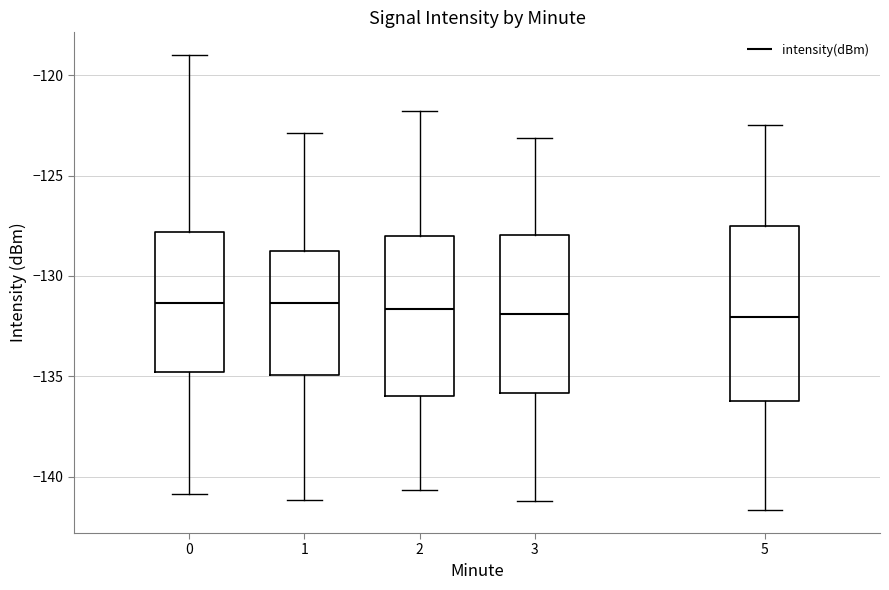

Reading left to right, read every box against the y-axis: the position of its median line, the range the box covers, and the ends of its whiskers. The values are not printed on the chart, so give them approximately, as read against the axis.

0: median -131.5, box -135.0 to -128.0, whiskers -141.0 to -119.0
1: median -131.5, box -135.0 to -128.5, whiskers -141.0 to -123.0
2: median -131.5, box -136.0 to -128.0, whiskers -140.5 to -122.0
3: median -132.0, box -136.0 to -128.0, whiskers -141.0 to -123.0
5: median -132.0, box -136.0 to -127.5, whiskers -141.5 to -122.5